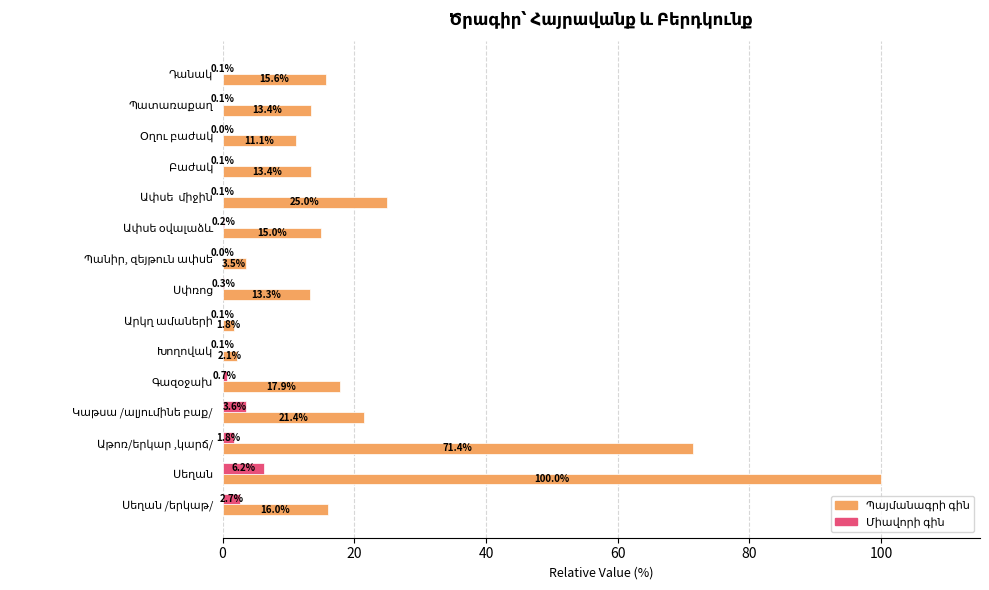

How many categories are shown in the chart?

15